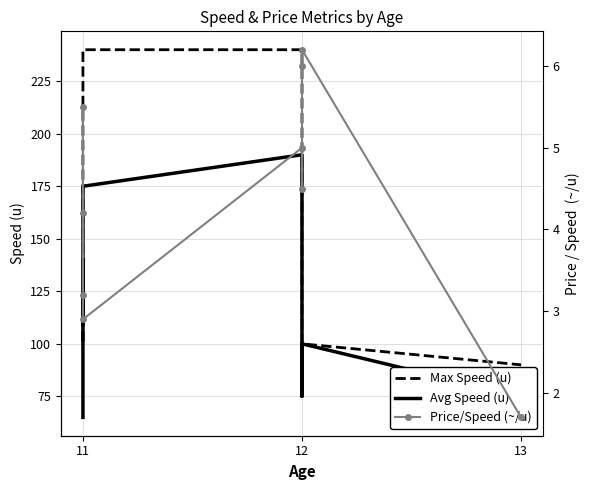

Between 11 and 12, which is larger?

11